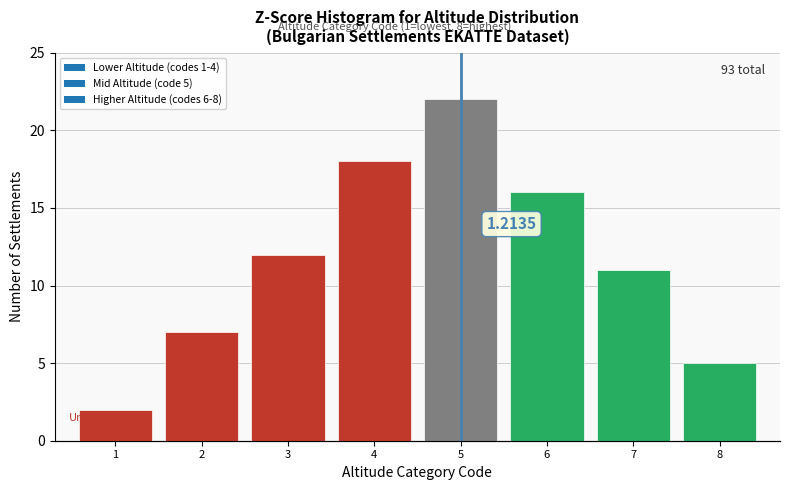

Rank the categories by value from lowest to highest.

1, 8, 2, 7, 3, 6, 4, 5